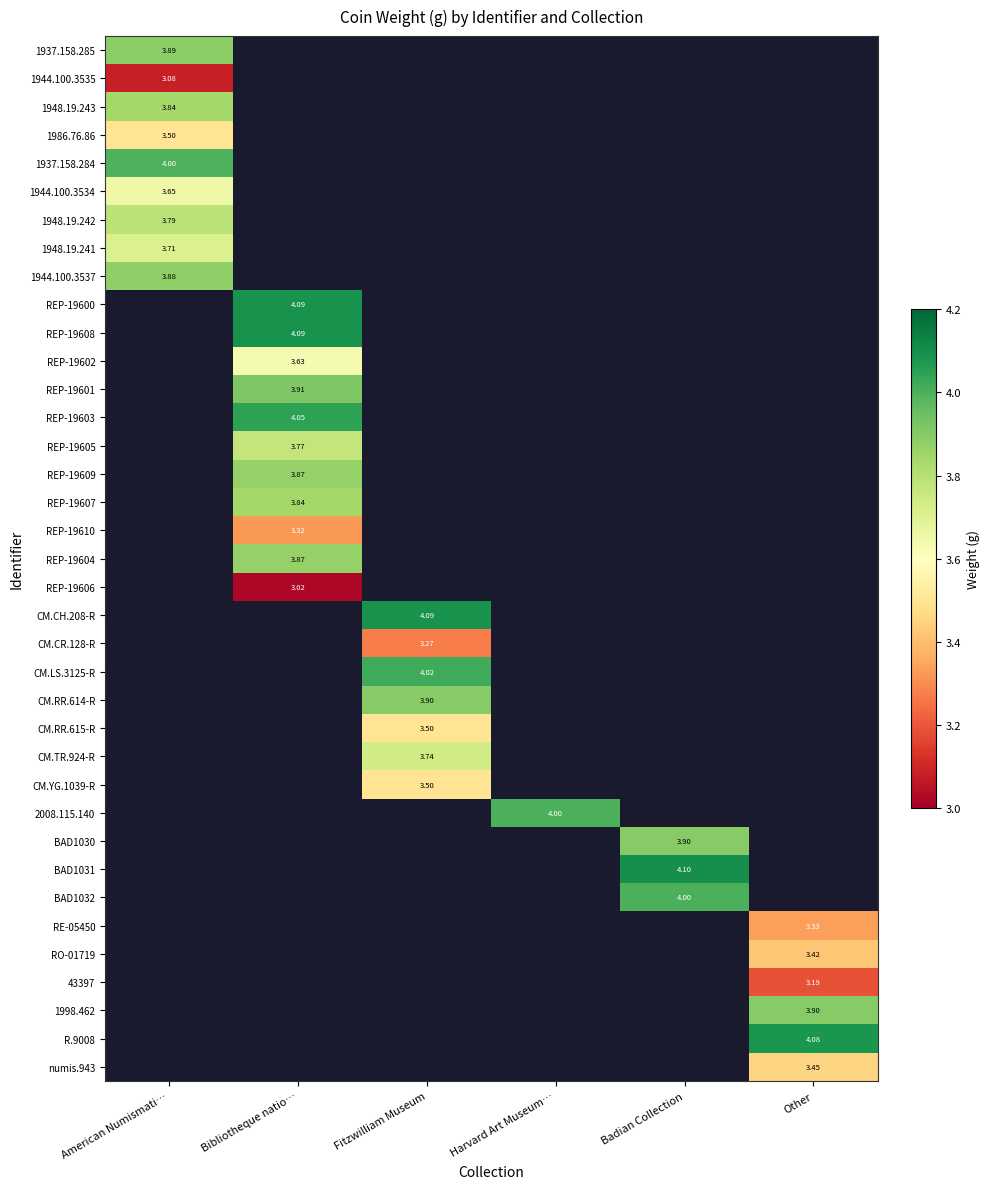

Is it true that 1937.158.285 equals 3.9 at American Numismati…?

True